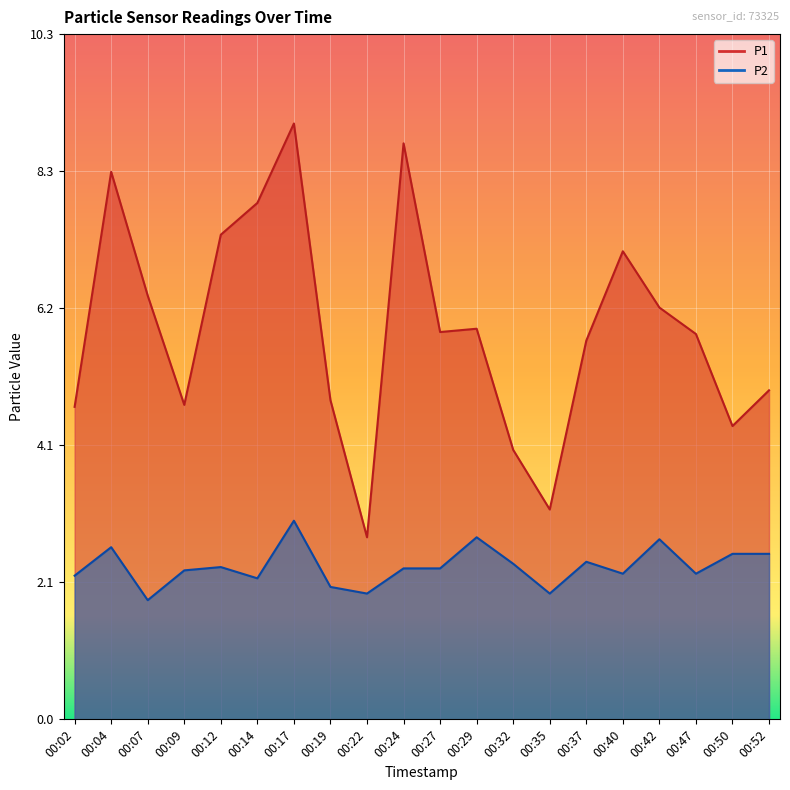

What is the average value of the P1 series?

5.9